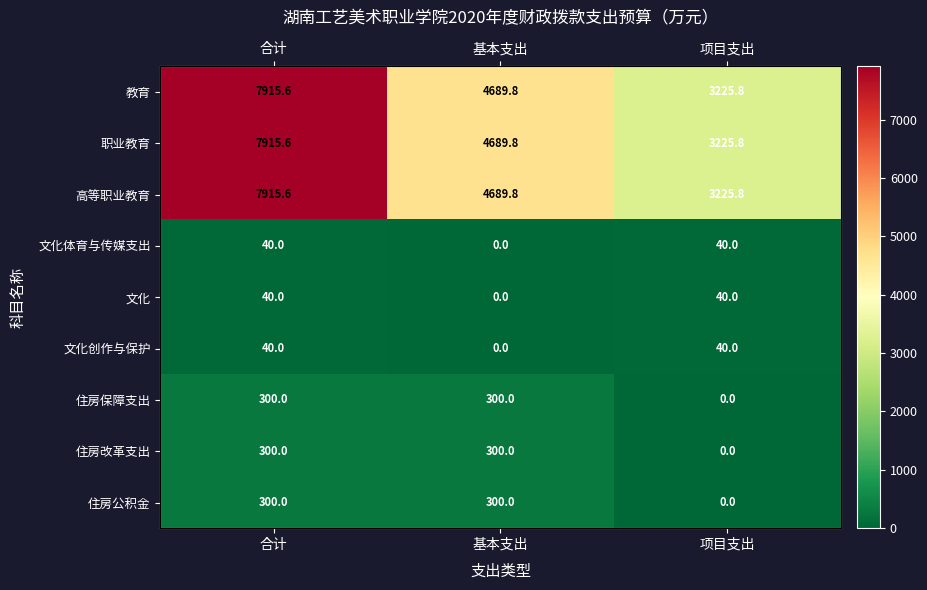

Which series has the largest total across all categories?

教育